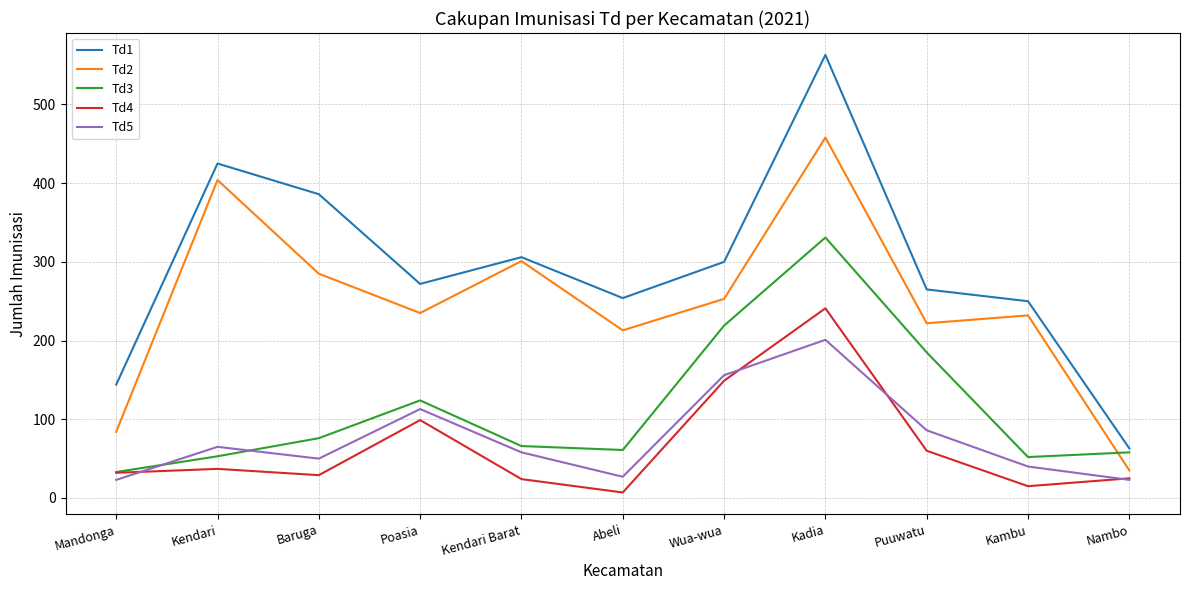

How many interior local valleys does the Td1 series have?

2